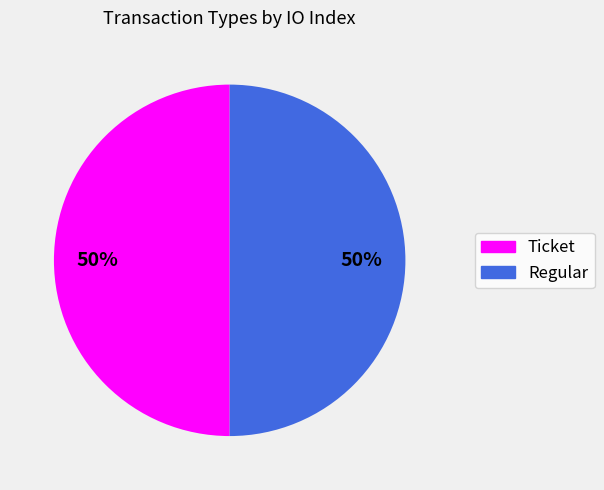

What percentage is the Regular slice, to the nearest percent?

50%